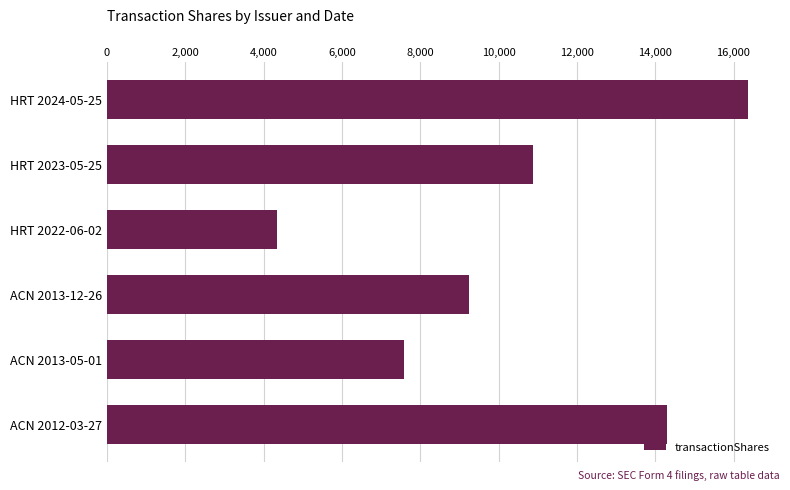

What is the change in value from HRT 2024-05-25 to HRT 2022-06-02?

-12027